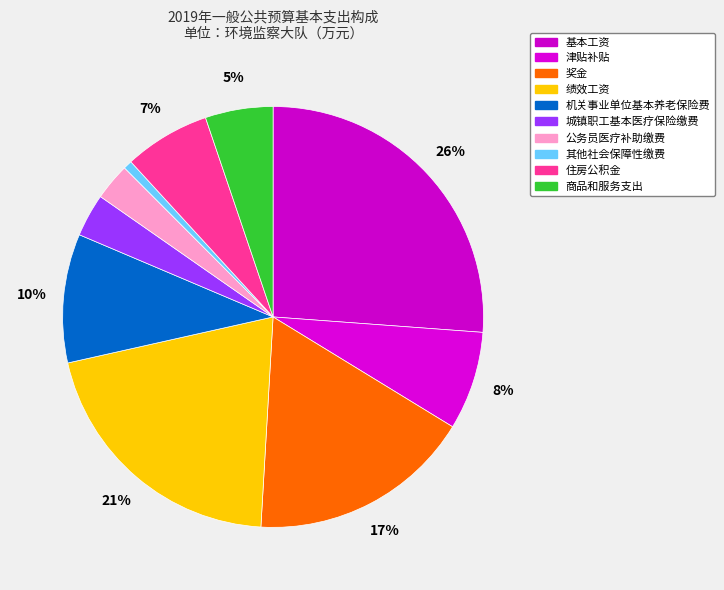

To the nearest percent, what percentage of the pie is 住房公积金?

7%